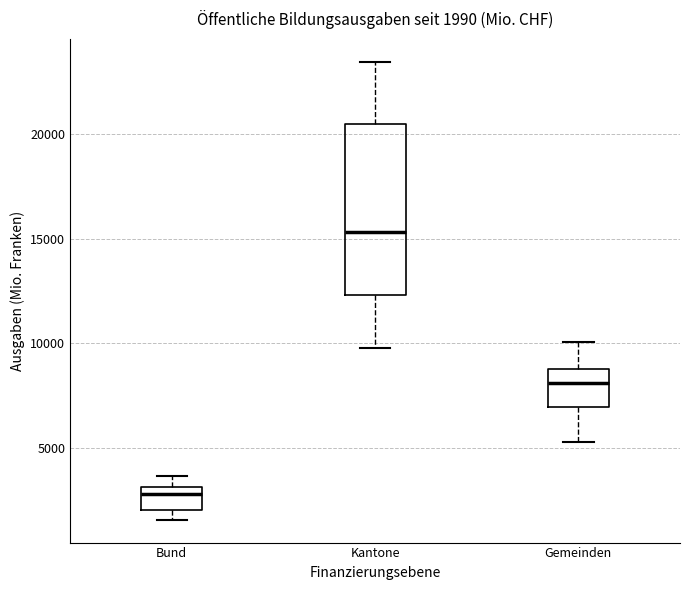

Which box has the lowest median line?

Bund